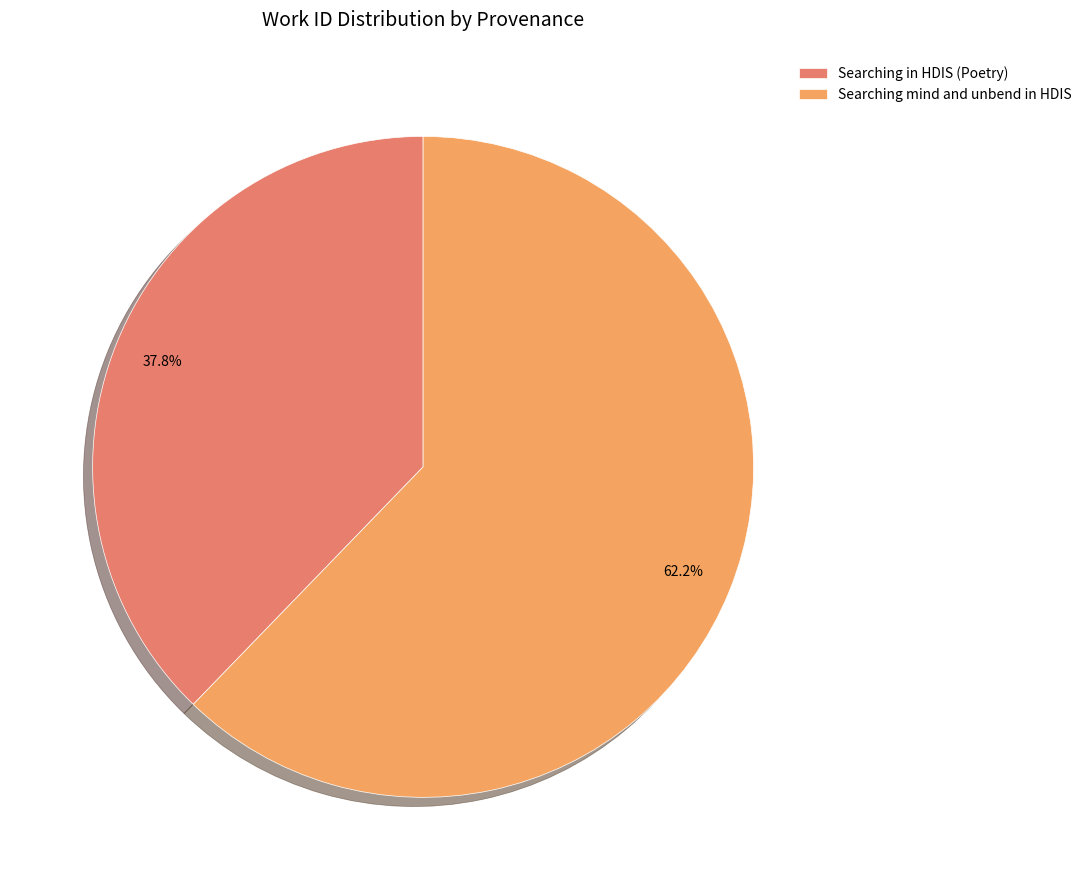

Count the number of slices in the pie.

2